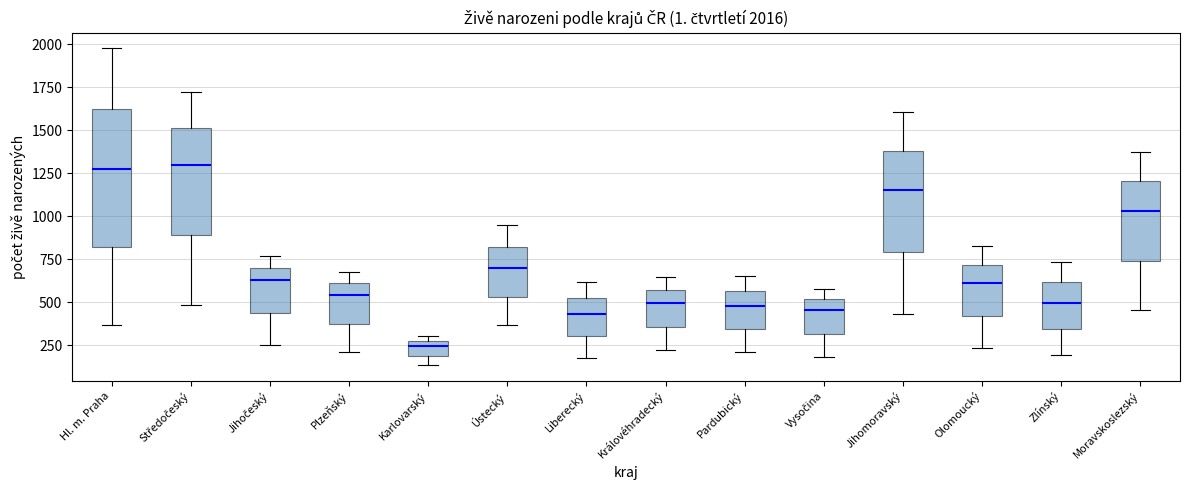

Comparing the boxes themselves (not the whiskers), which one is the tallest?

Hl. m. Praha